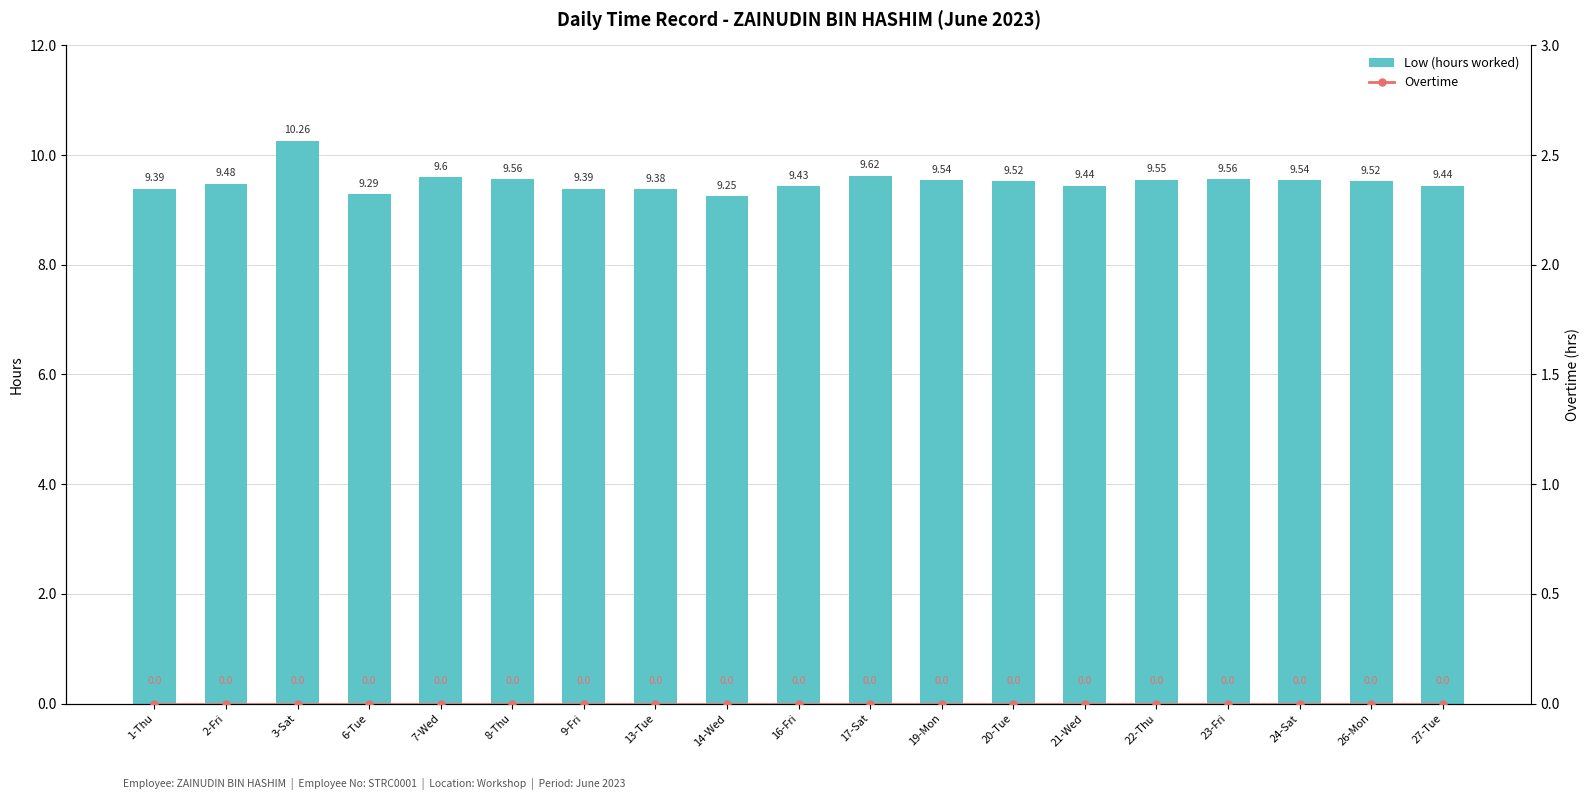

Between 16-Fri and 23-Fri, which series saw the biggest shift?

Low (hours worked)